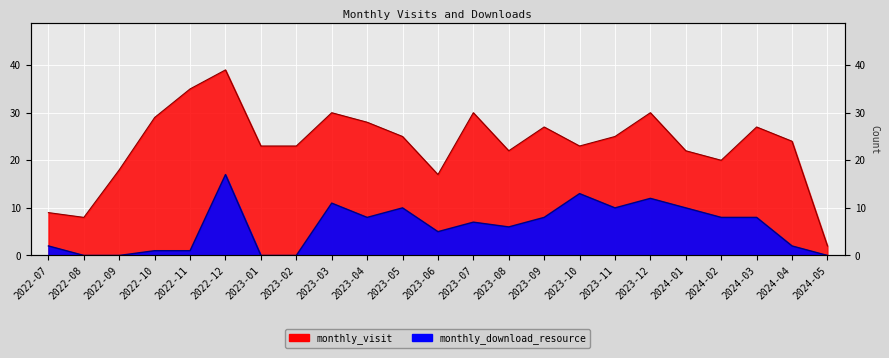

What is the sum of the monthly_download_resource values at 2023-10 and 2023-07?

20